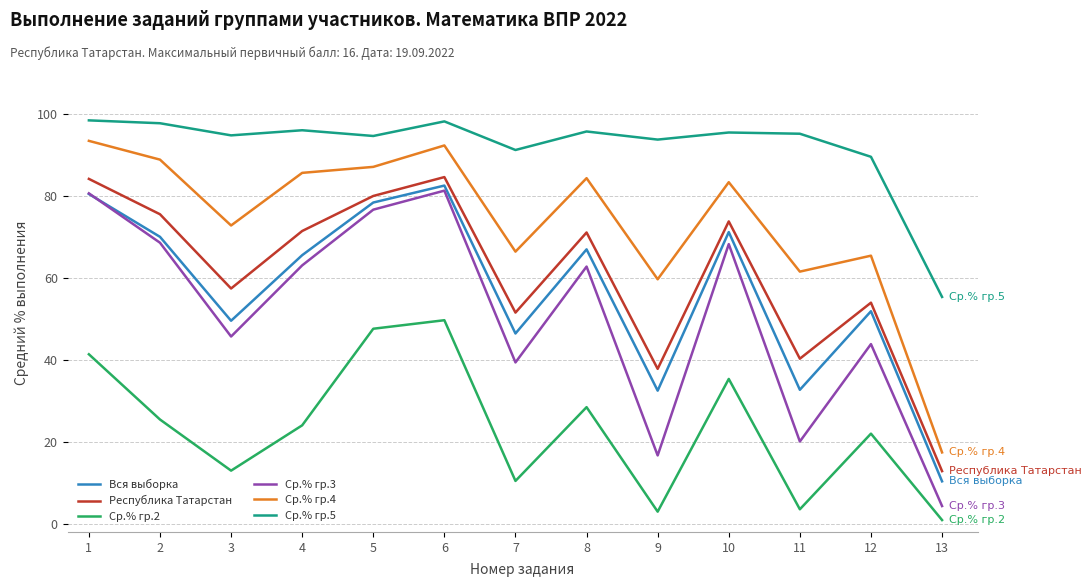

What is the maximum value for Республика Татарстан?

84.6